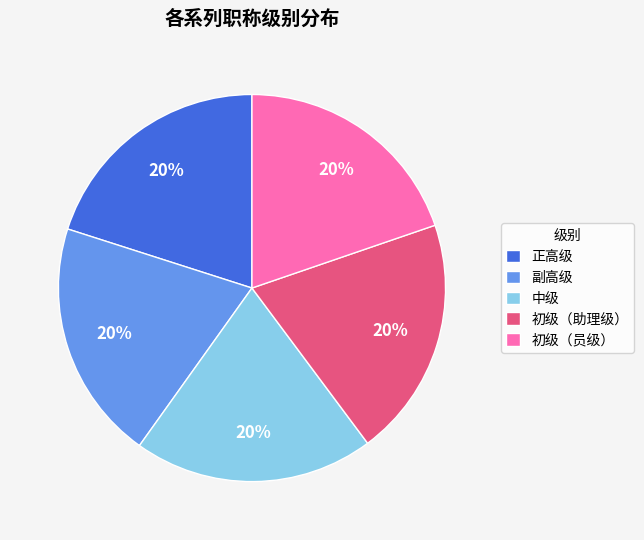

How many slices are in this pie chart?

5